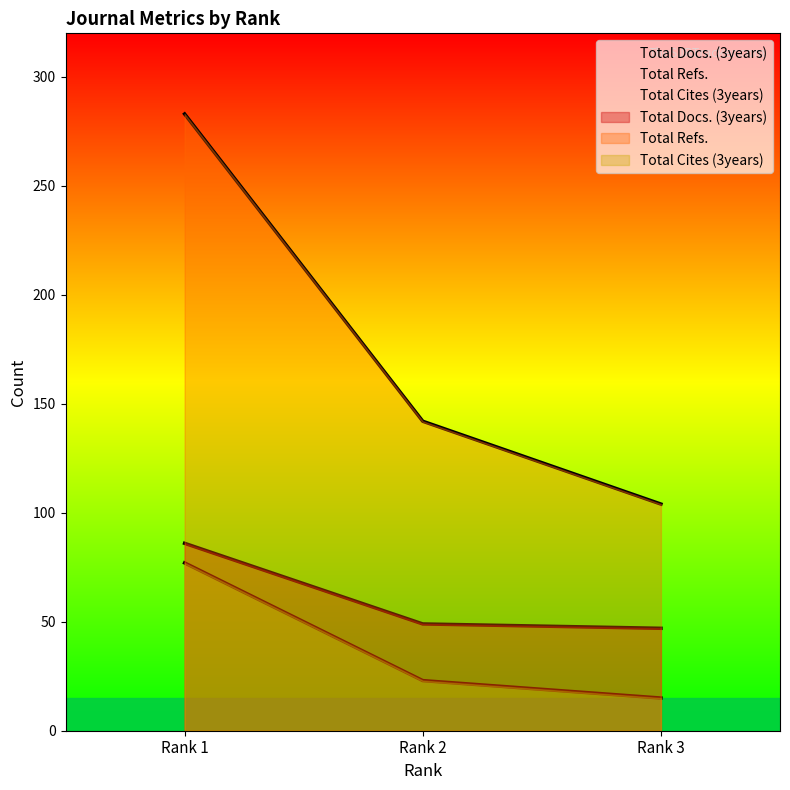

At which category does the chart reach its peak across all series?

Rank 1